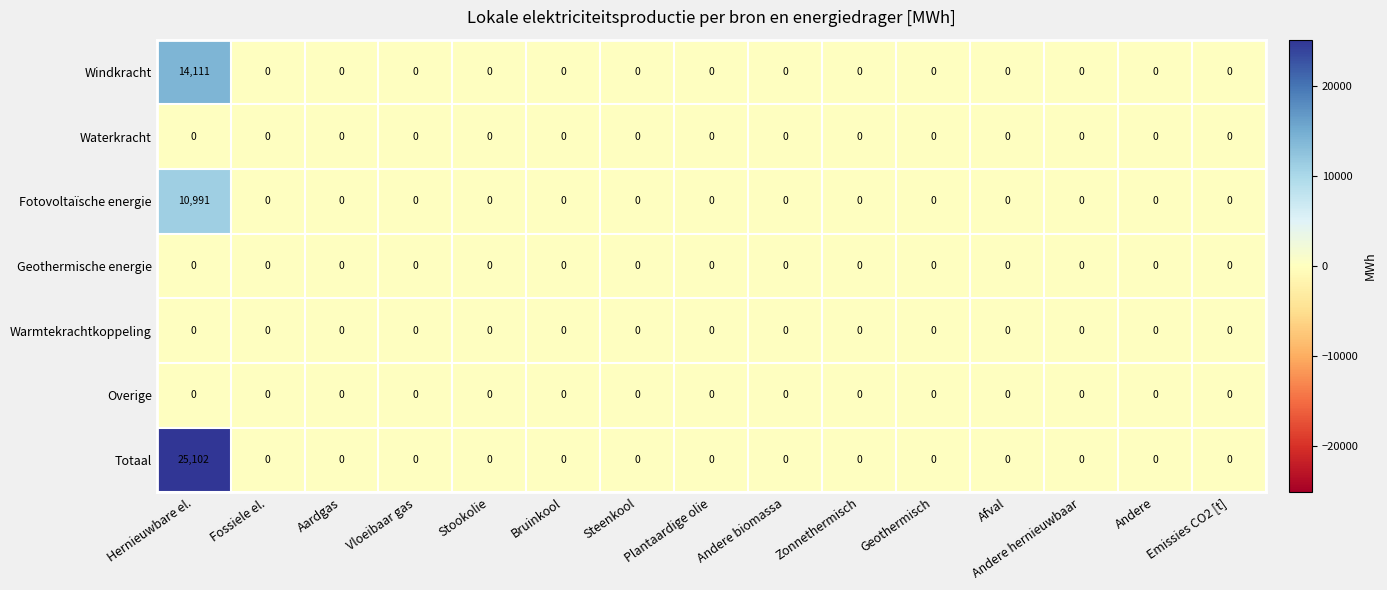

Which series has the largest range (max minus min)?

Totaal